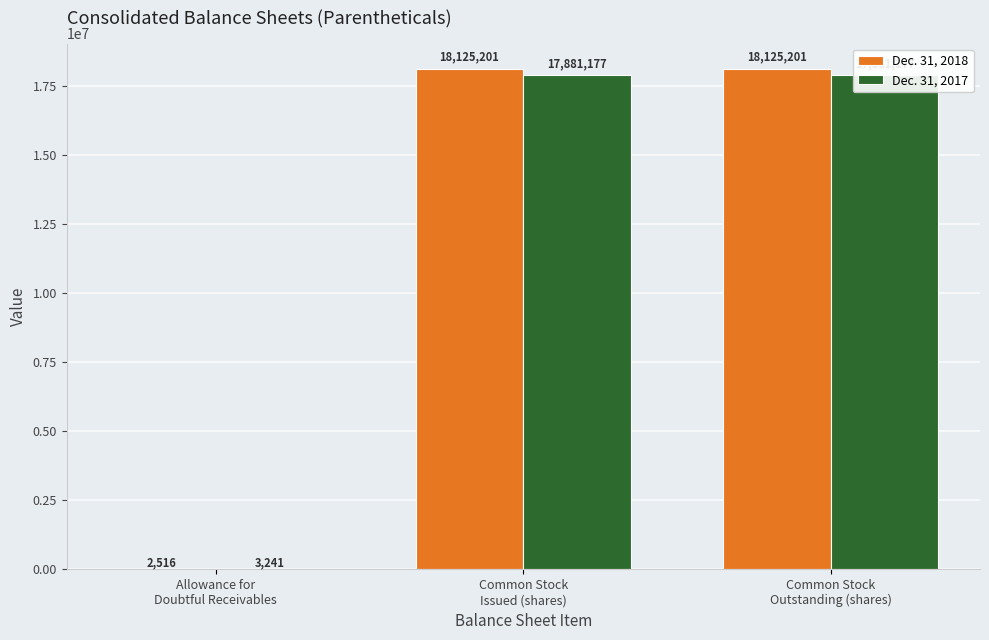

What is the difference between the second highest and minimum values in the Dec. 31, 2017 series?

17877936